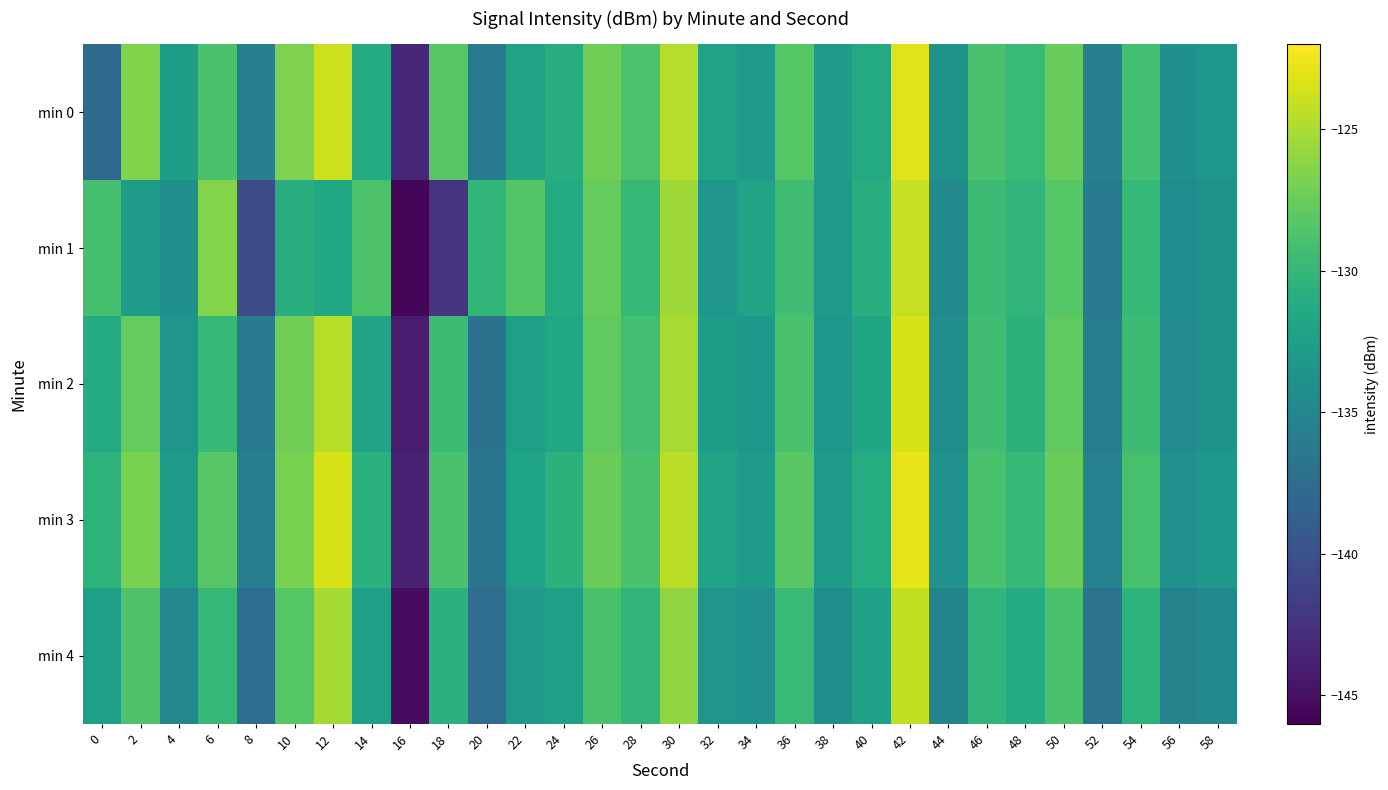

Which series changed the most between 34 and 44?

min 1